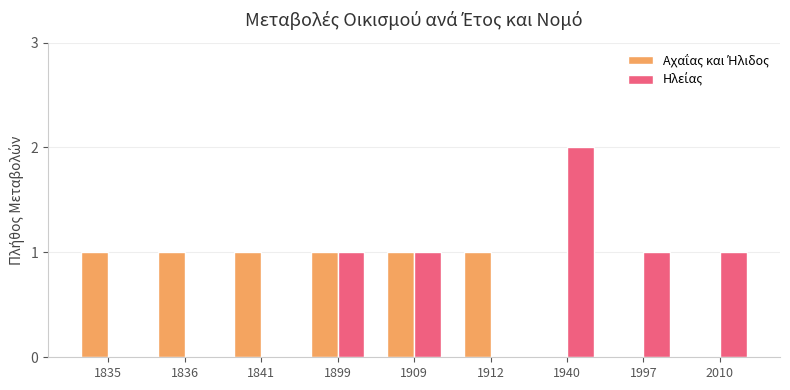

At 1912, list the series in order from largest to smallest.

Αχαΐας και Ήλιδος, Ηλείας